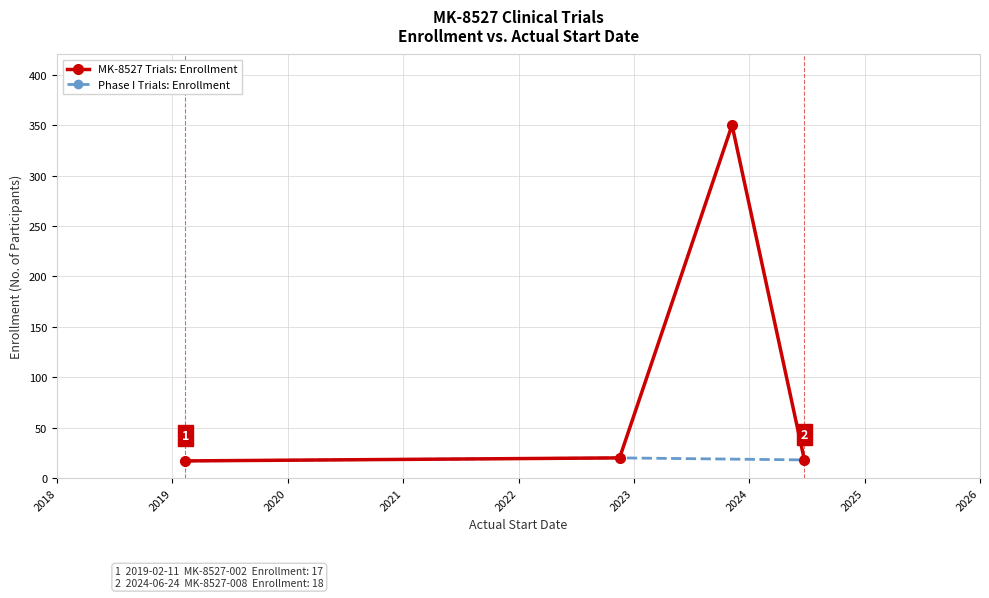

Where does the data first go above 20?

2023-11-08